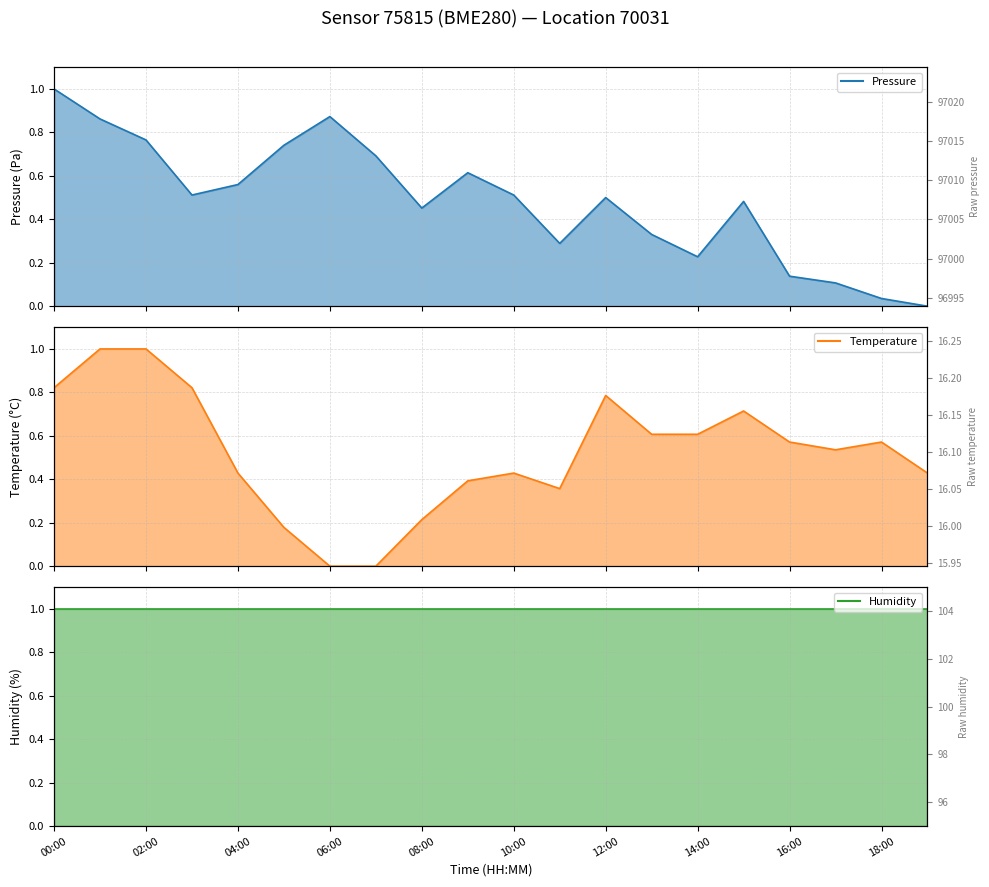

What is the difference between the highest and lowest values at 19?

1.0